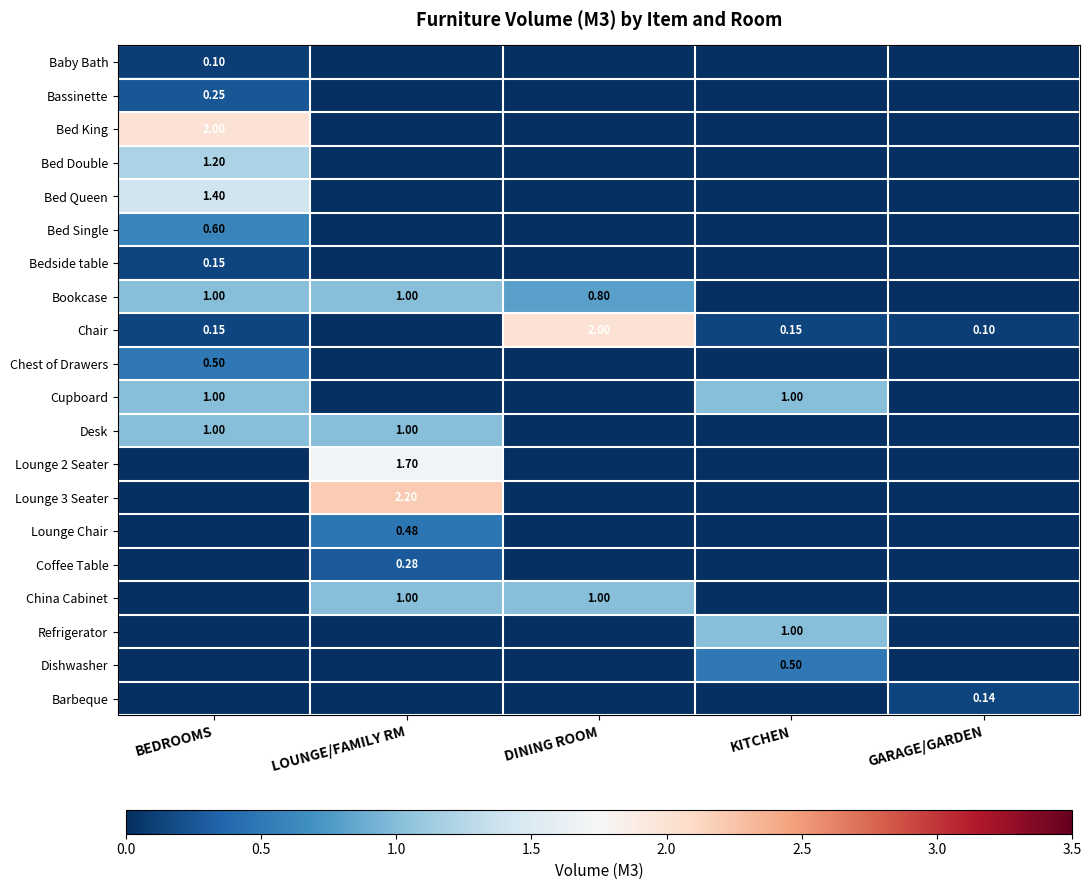

The Bed Queen series shows 1.0 at GARAGE/GARDEN. True or false?

False